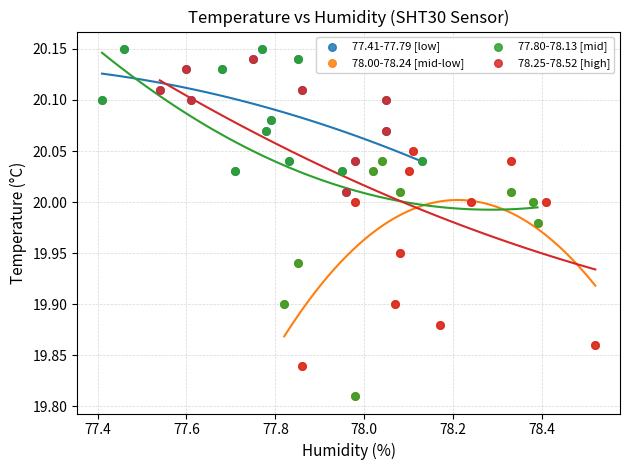

Which series has the widest spread of Y values?

77.80-78.13 [mid]